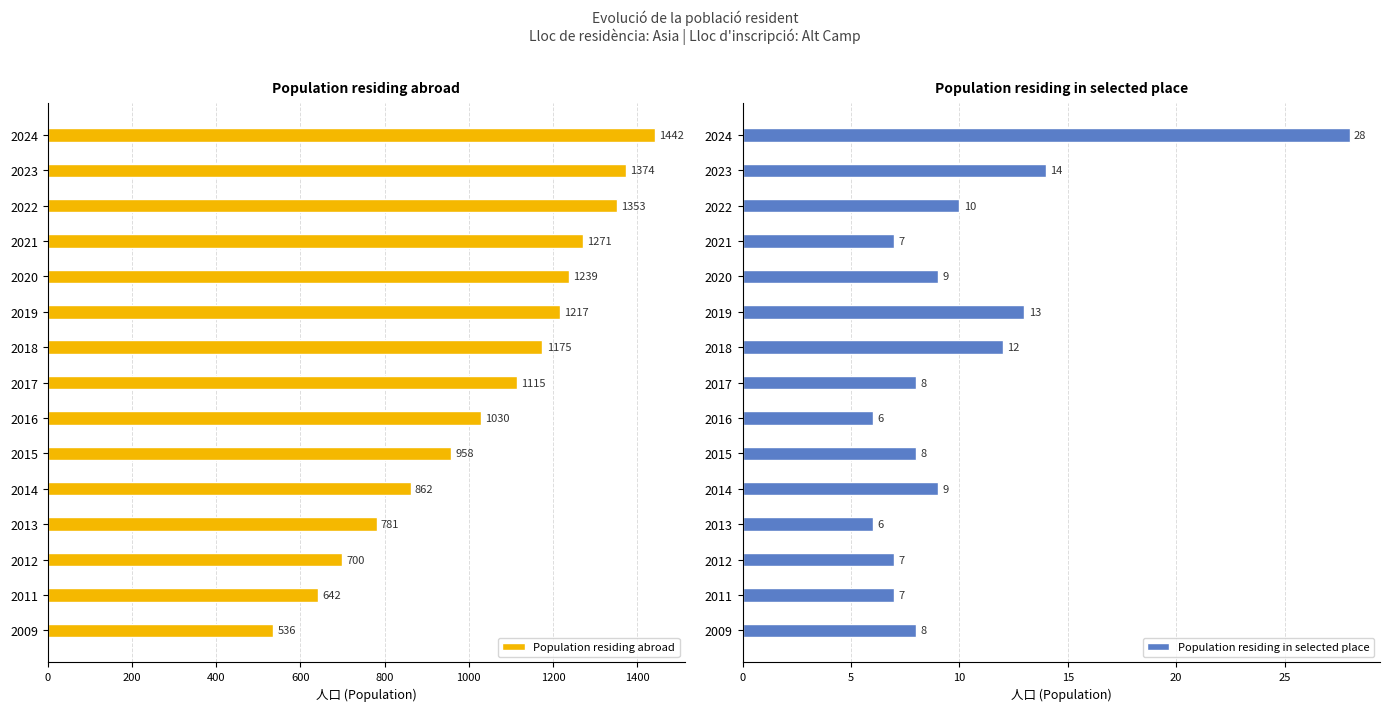

List the labels in order of Population residing abroad value, largest first.

2024, 2023, 2022, 2021, 2020, 2019, 2018, 2017, 2016, 2015, 2014, 2013, 2012, 2011, 2009